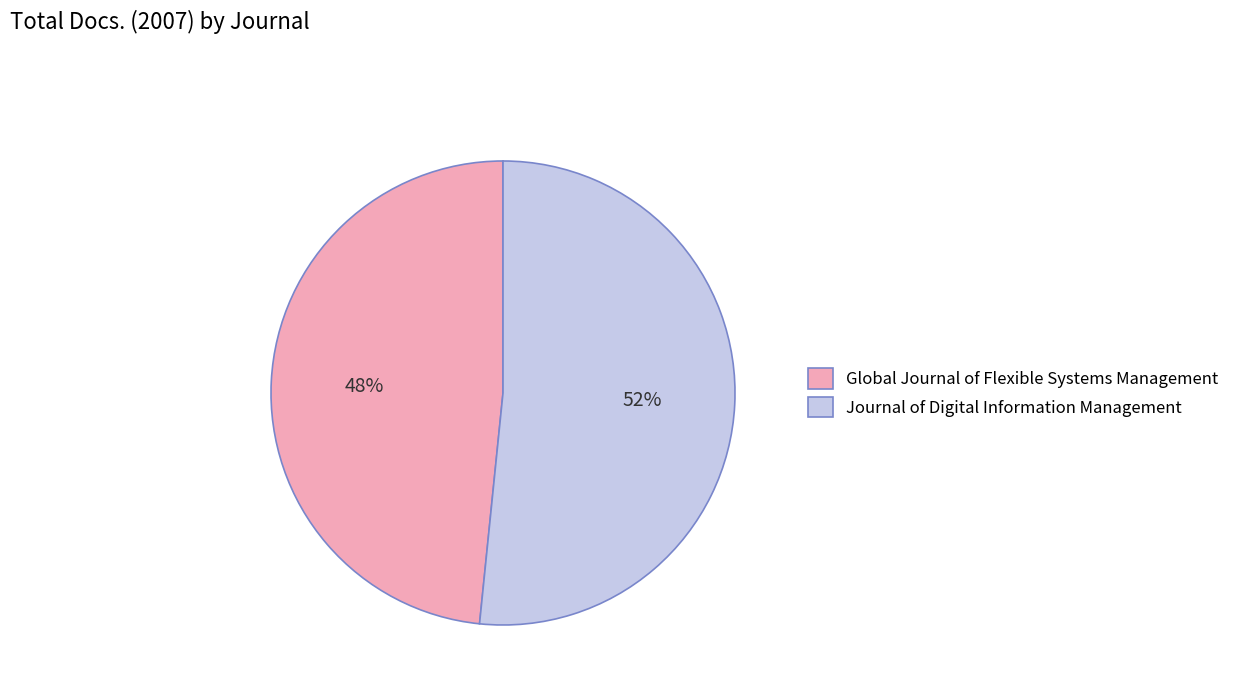

To the nearest percent, what is the combined percentage of Global Journal of Flexible Systems Management and Journal of Digital Information Management?

100%